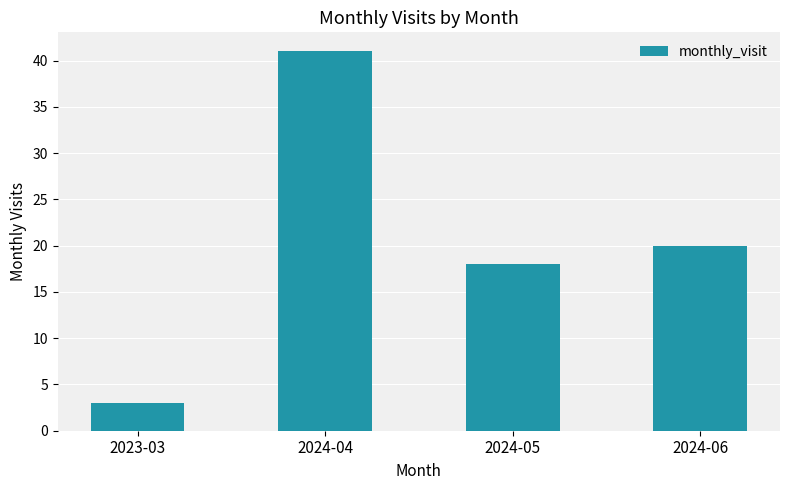

The chart shows a value of 34 at 2024-06. True or false?

False